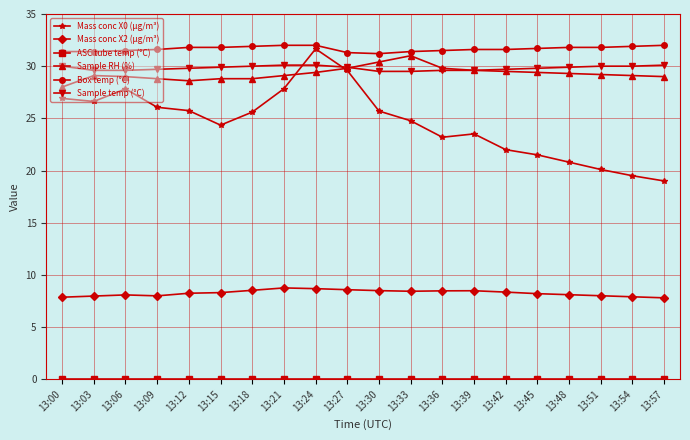

True or false: Sample RH (%) has a value of 43.8 at 13:45.

False